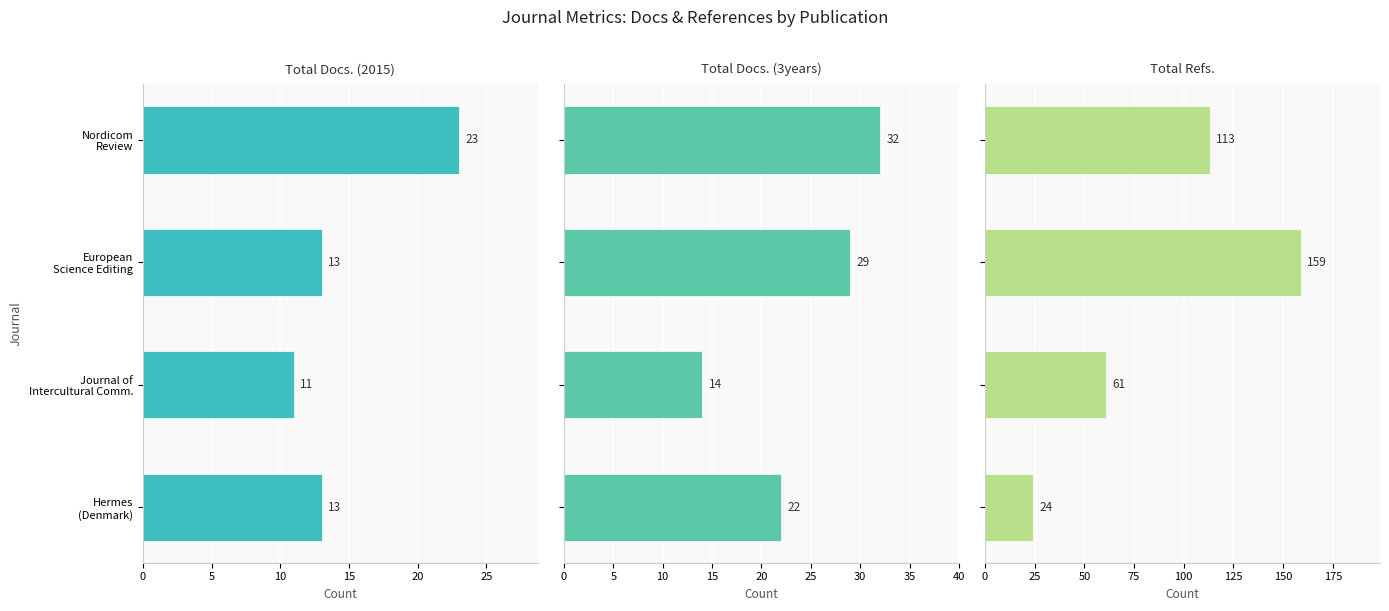

Reading left to right, transcribe all the data shown in this chart.

Total Docs. (2015): 23	13	11	13
Total Docs. (3years): 32	29	14	22
Total Refs.: 113	159	61	24